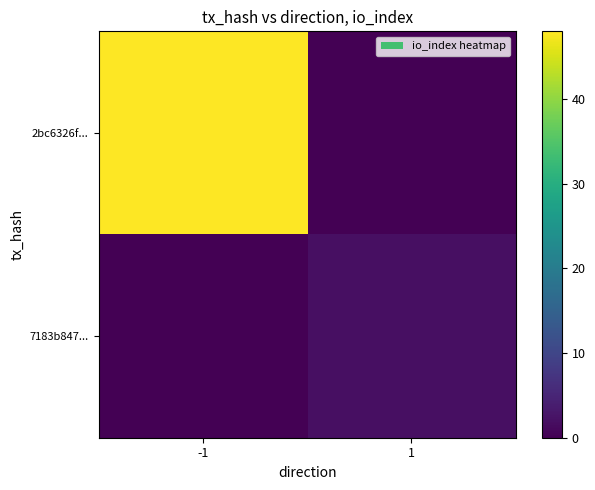

List the series in order of their overall mean, lowest first.

7183b847..., 2bc6326f...